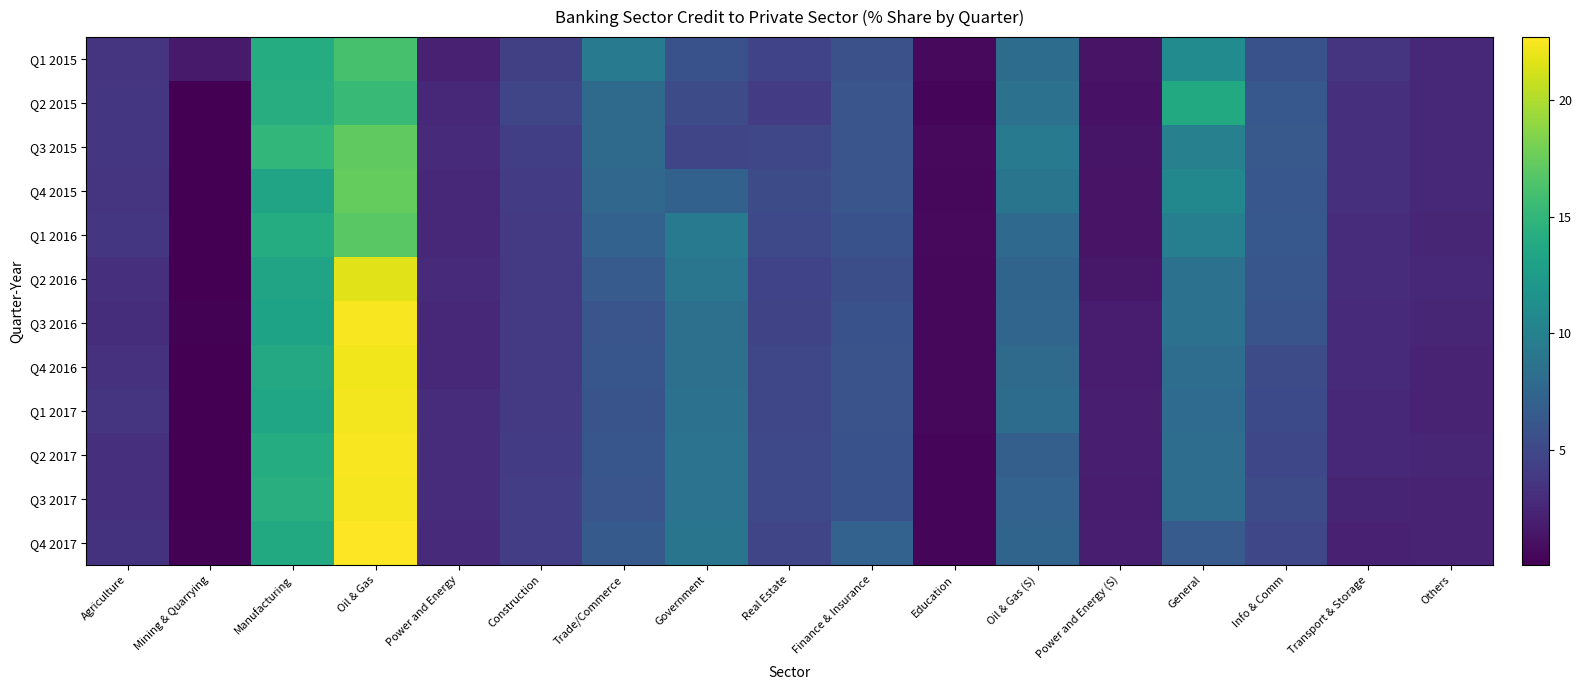

Which series has the largest range (max minus min)?

Q4 2017